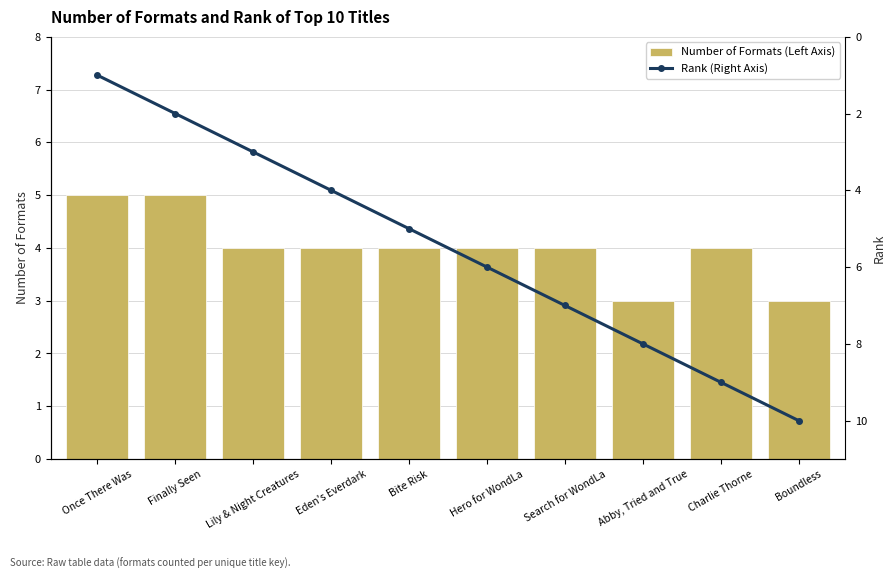

What is the minimum value for Number of Formats (Left Axis)?

3